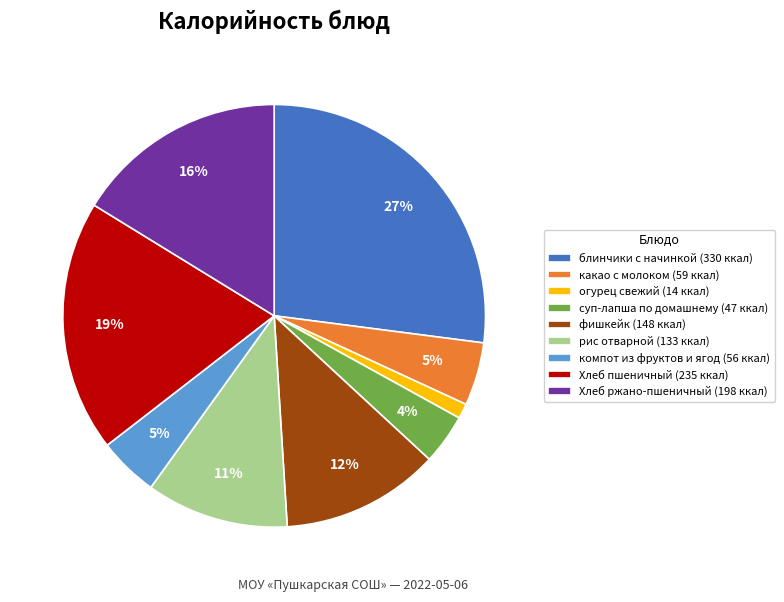

The рис отварной slice represents 20% of the pie. True or false?

False